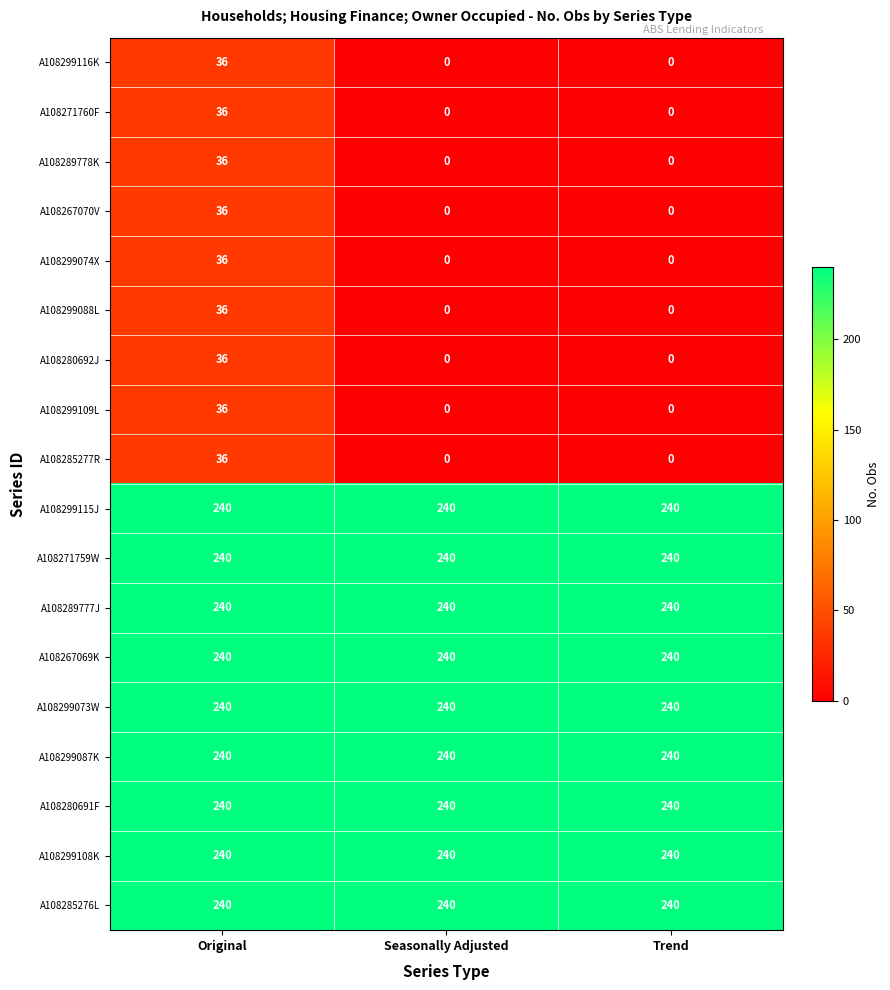

What is the difference between the maximum and minimum values in the A108299088L series?

36